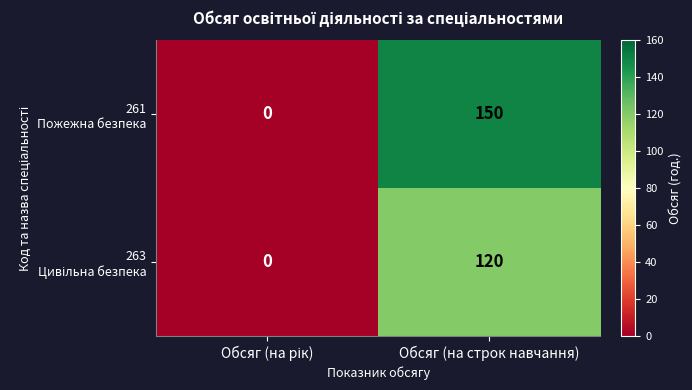

What is the difference between the highest and lowest values at Обсяг (на строк навчання)?

30